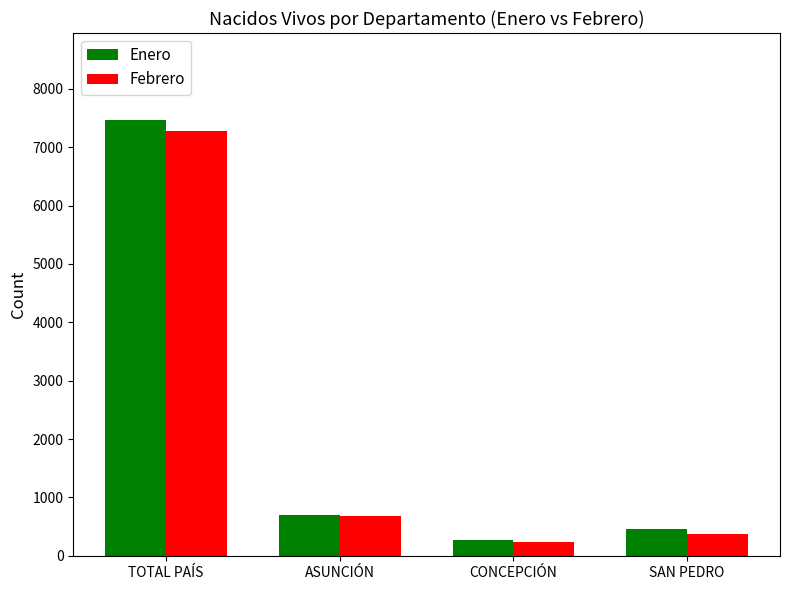

Where does the Enero series first go above 701?

TOTAL PAÍS